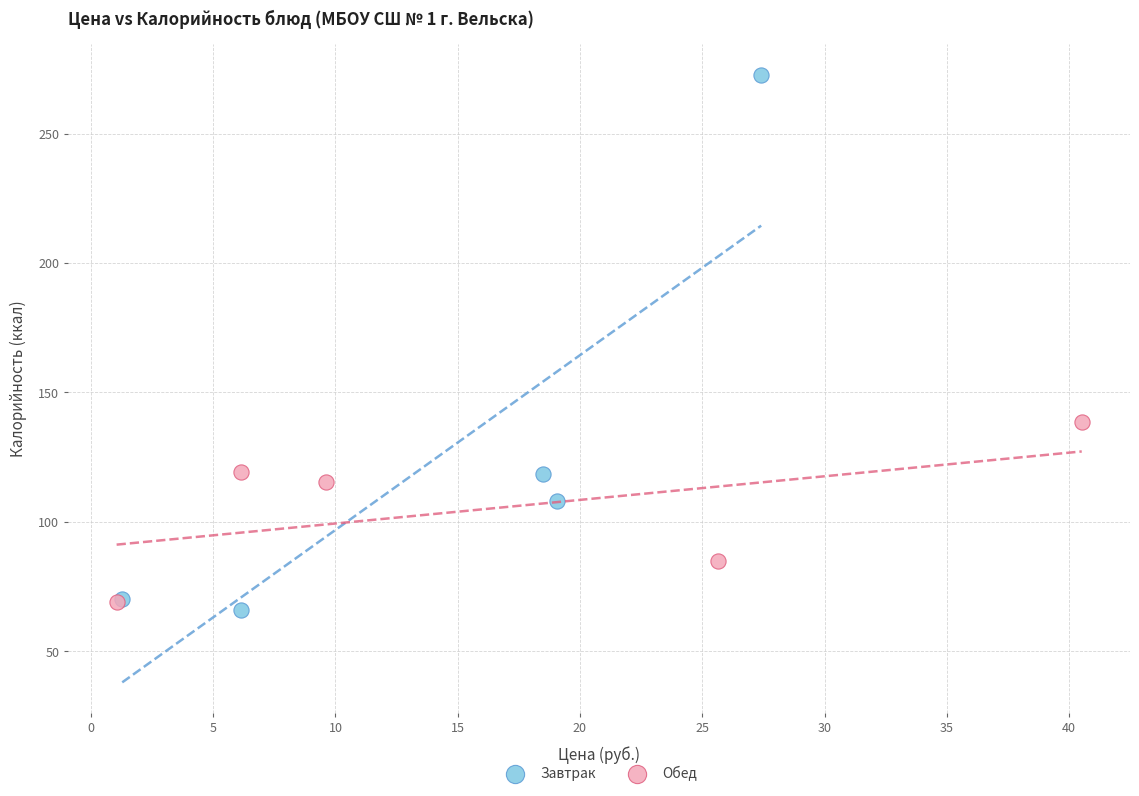

Which series contains the highest Y value?

Завтрак